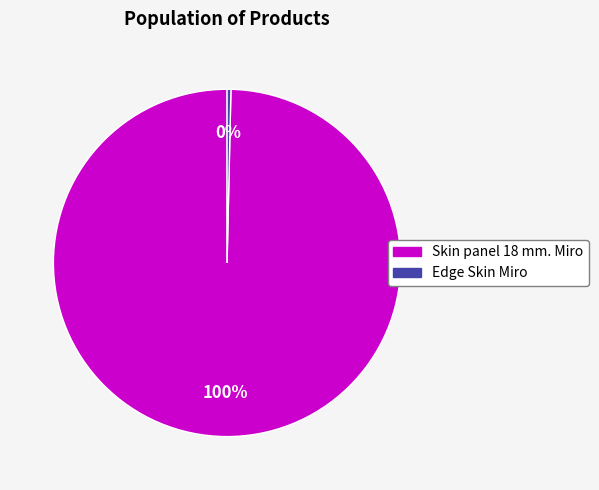

To the nearest percent, what is the average slice percentage?

50%